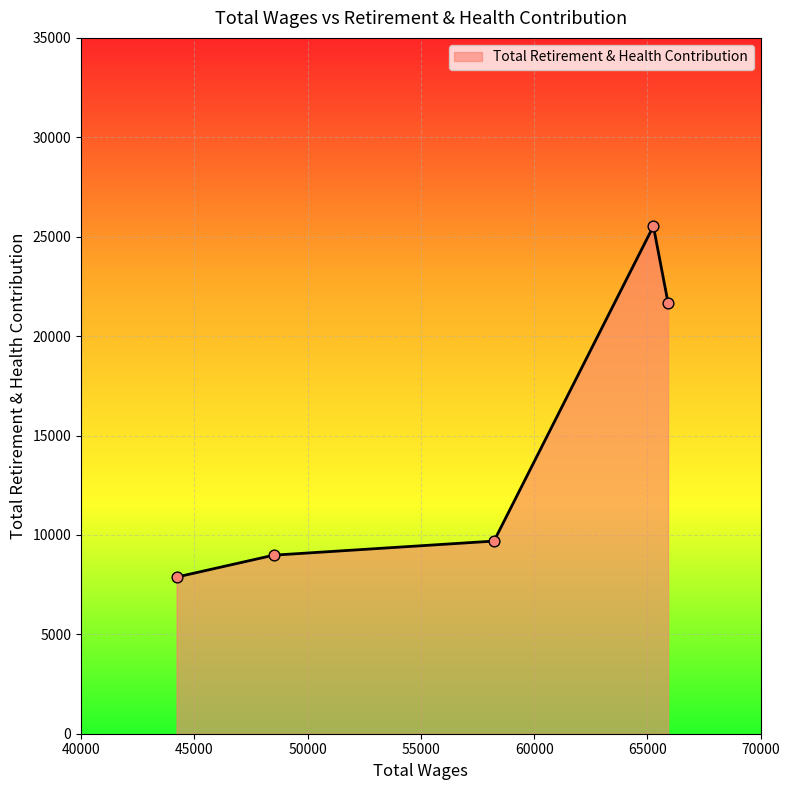

What is the greatest value displayed?

25528